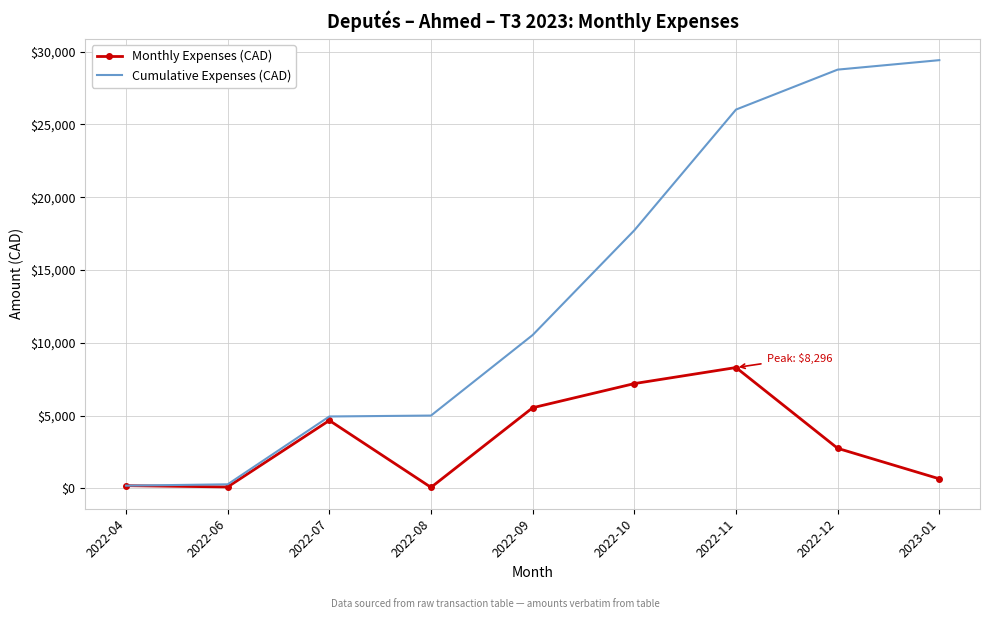

The value of Cumulative Expenses (CAD) at 2022-08 is 3188.0. True or false?

False